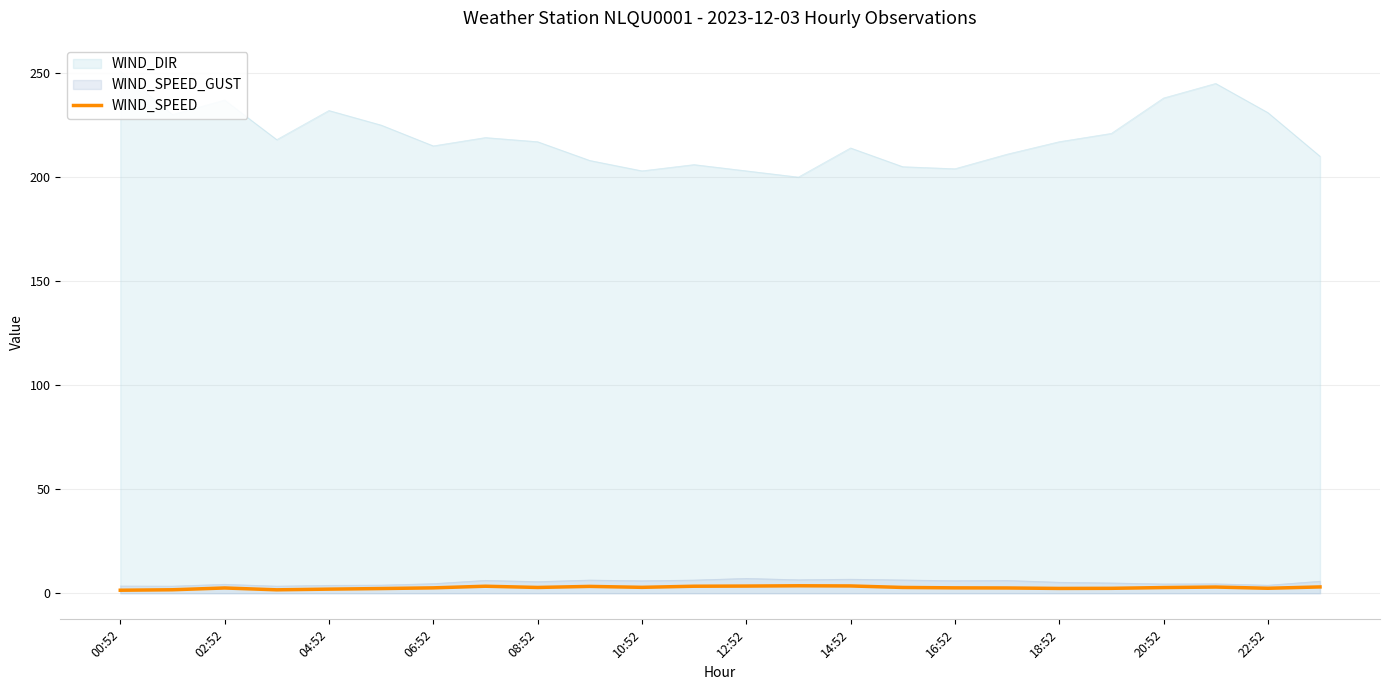

At which label does WIND_DIR reach its peak?

00:52